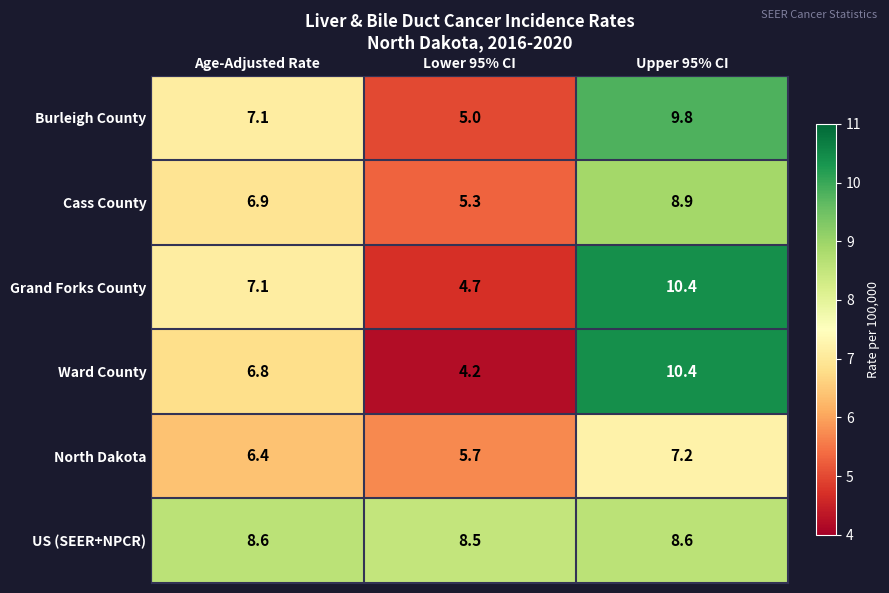

Reading left to right, what are all the values shown in this chart?

Burleigh County: 7.1	5.0	9.8
Cass County: 6.9	5.3	8.9
Grand Forks County: 7.1	4.7	10.4
Ward County: 6.8	4.2	10.4
North Dakota: 6.4	5.7	7.2
US (SEER+NPCR): 8.6	8.5	8.6